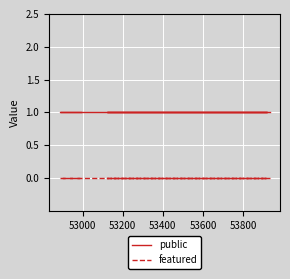

Reading left to right, what are all the values shown in this chart?

public: 1	1	1	1	1	1
featured: 0	0	0	0	0	0